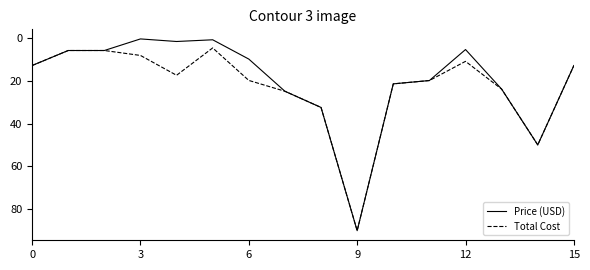

Which series has the largest range (max minus min)?

Price (USD)